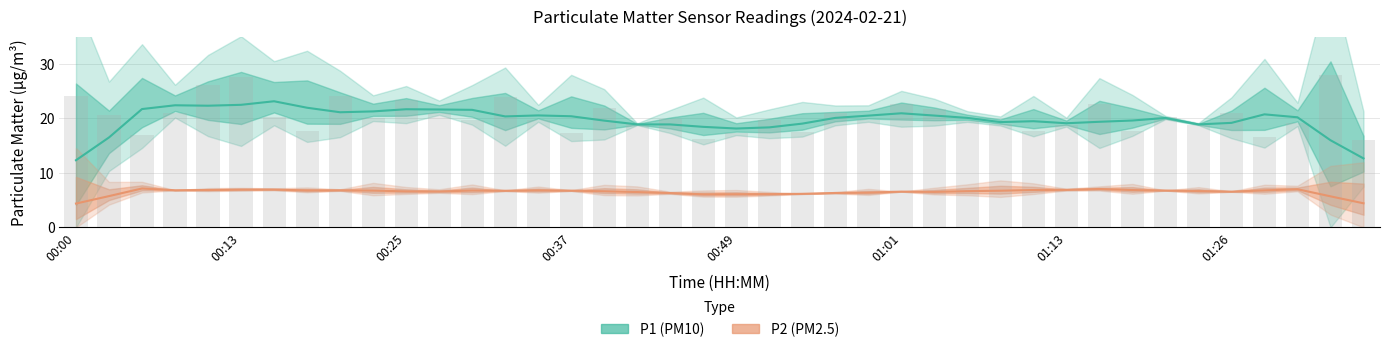

Which category has the lowest value across all series?

01:35